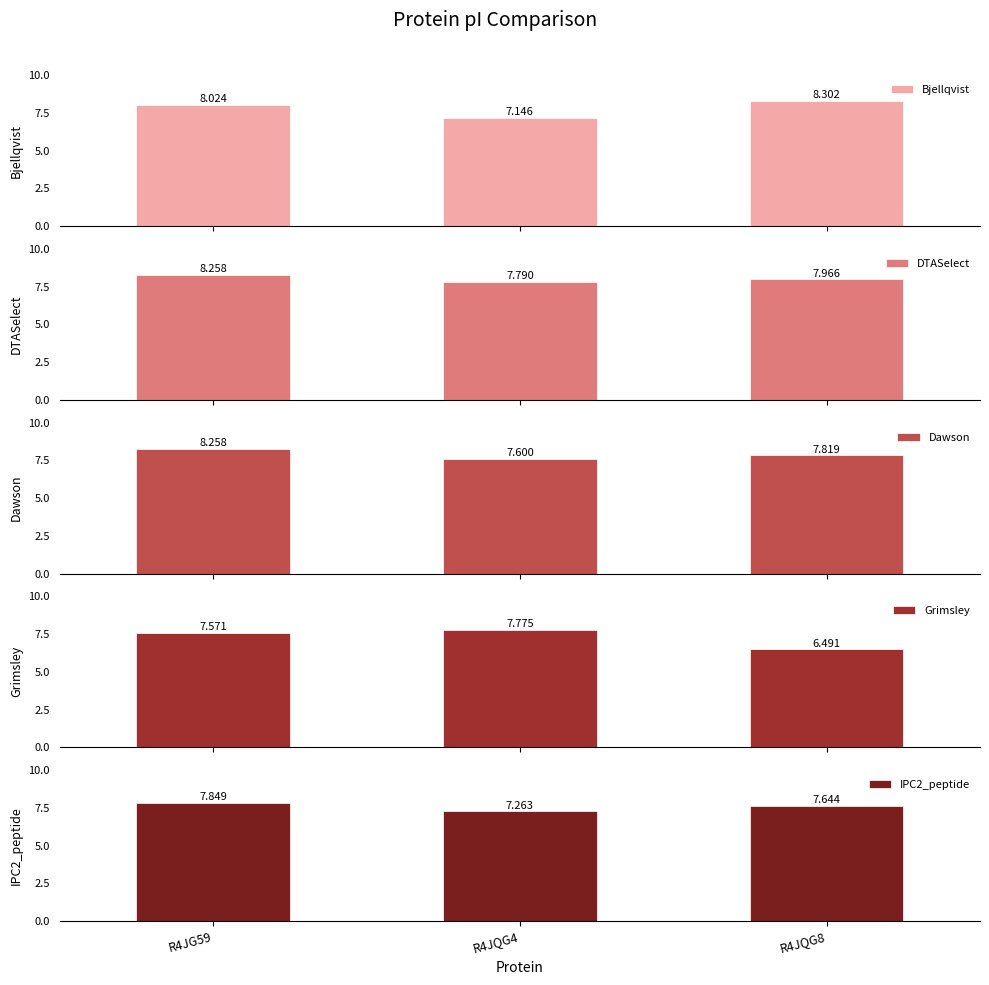

What is the approximate value of Bjellqvist at R4JG59?

8.0